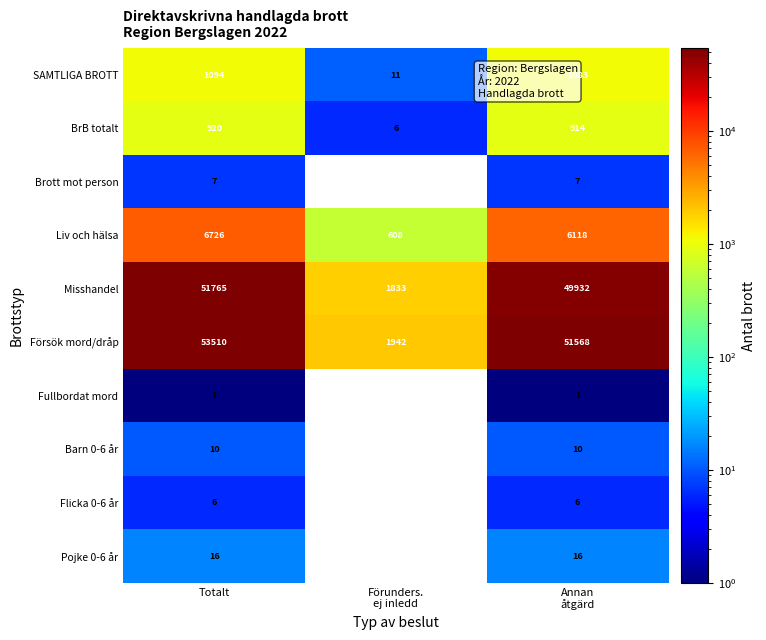

What is the difference between the highest and lowest values at Totalt?

53509